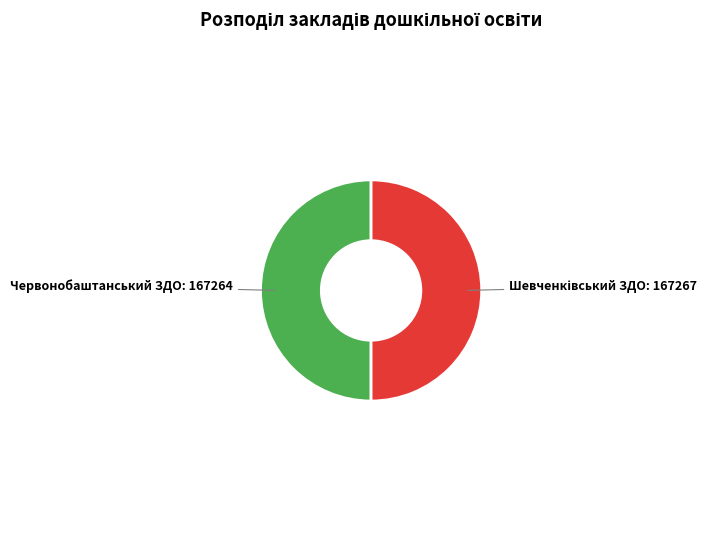

Which category has the biggest portion of the pie?

Шевченківський ЗДО